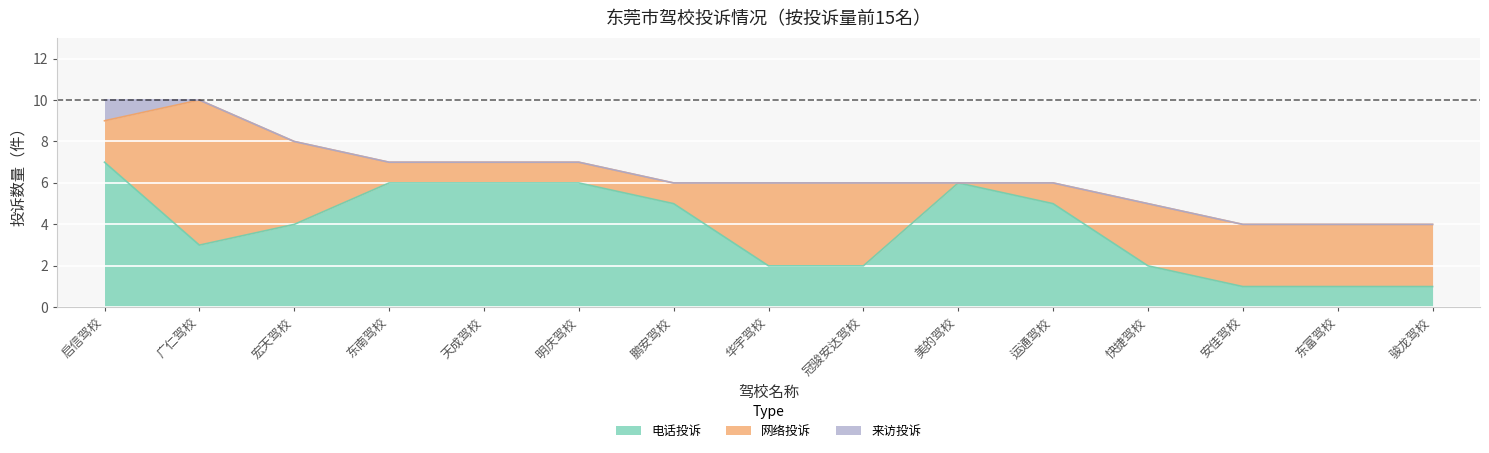

How many categories are shown in the chart?

15